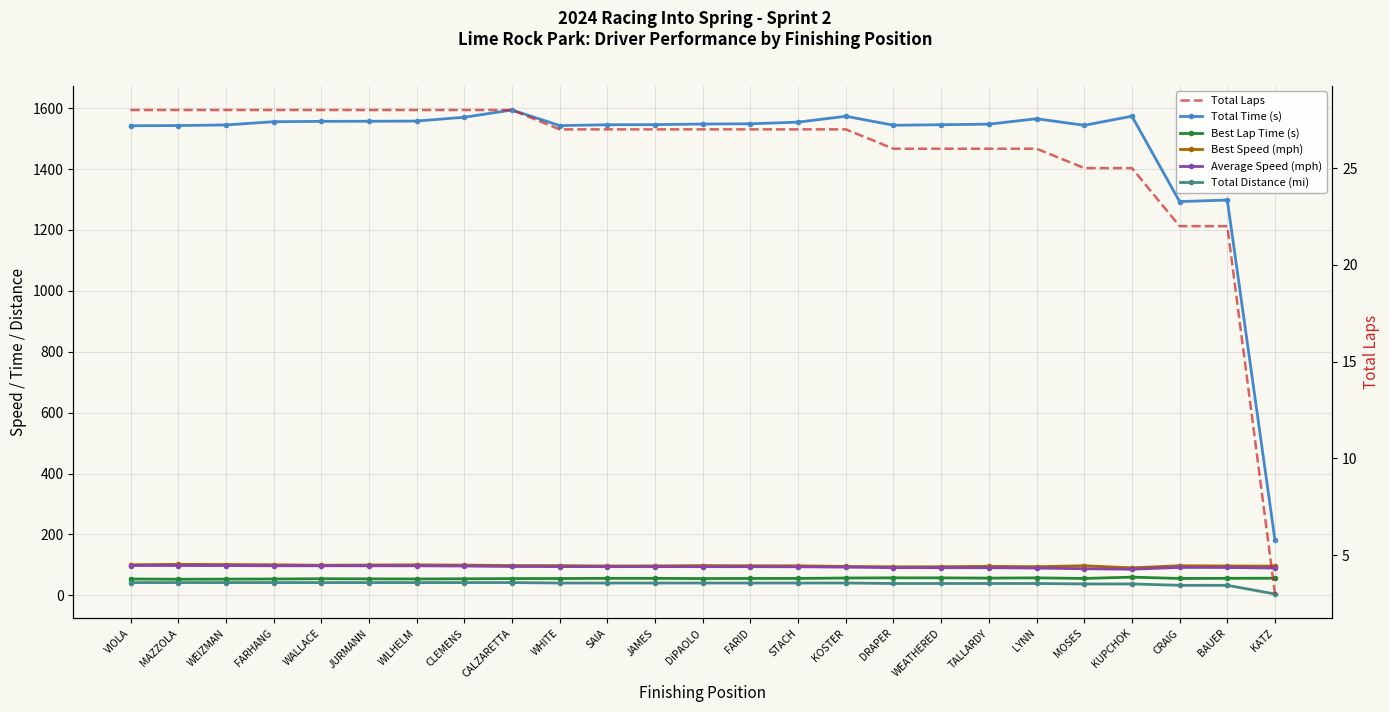

What position from the left is KUPCHOK?

22